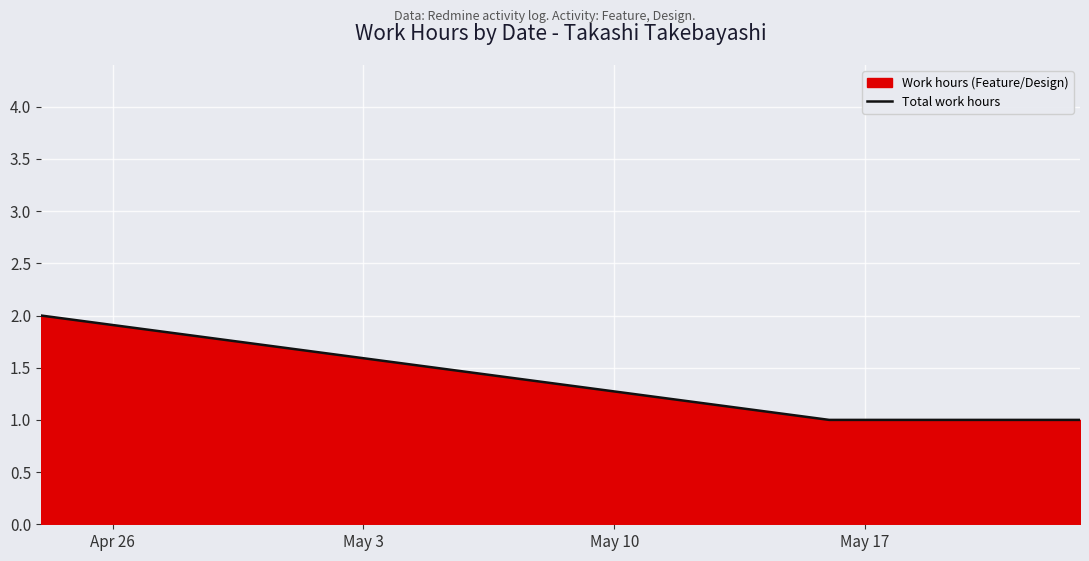

The chart shows a value of 2.7 at Apr 26. True or false?

False